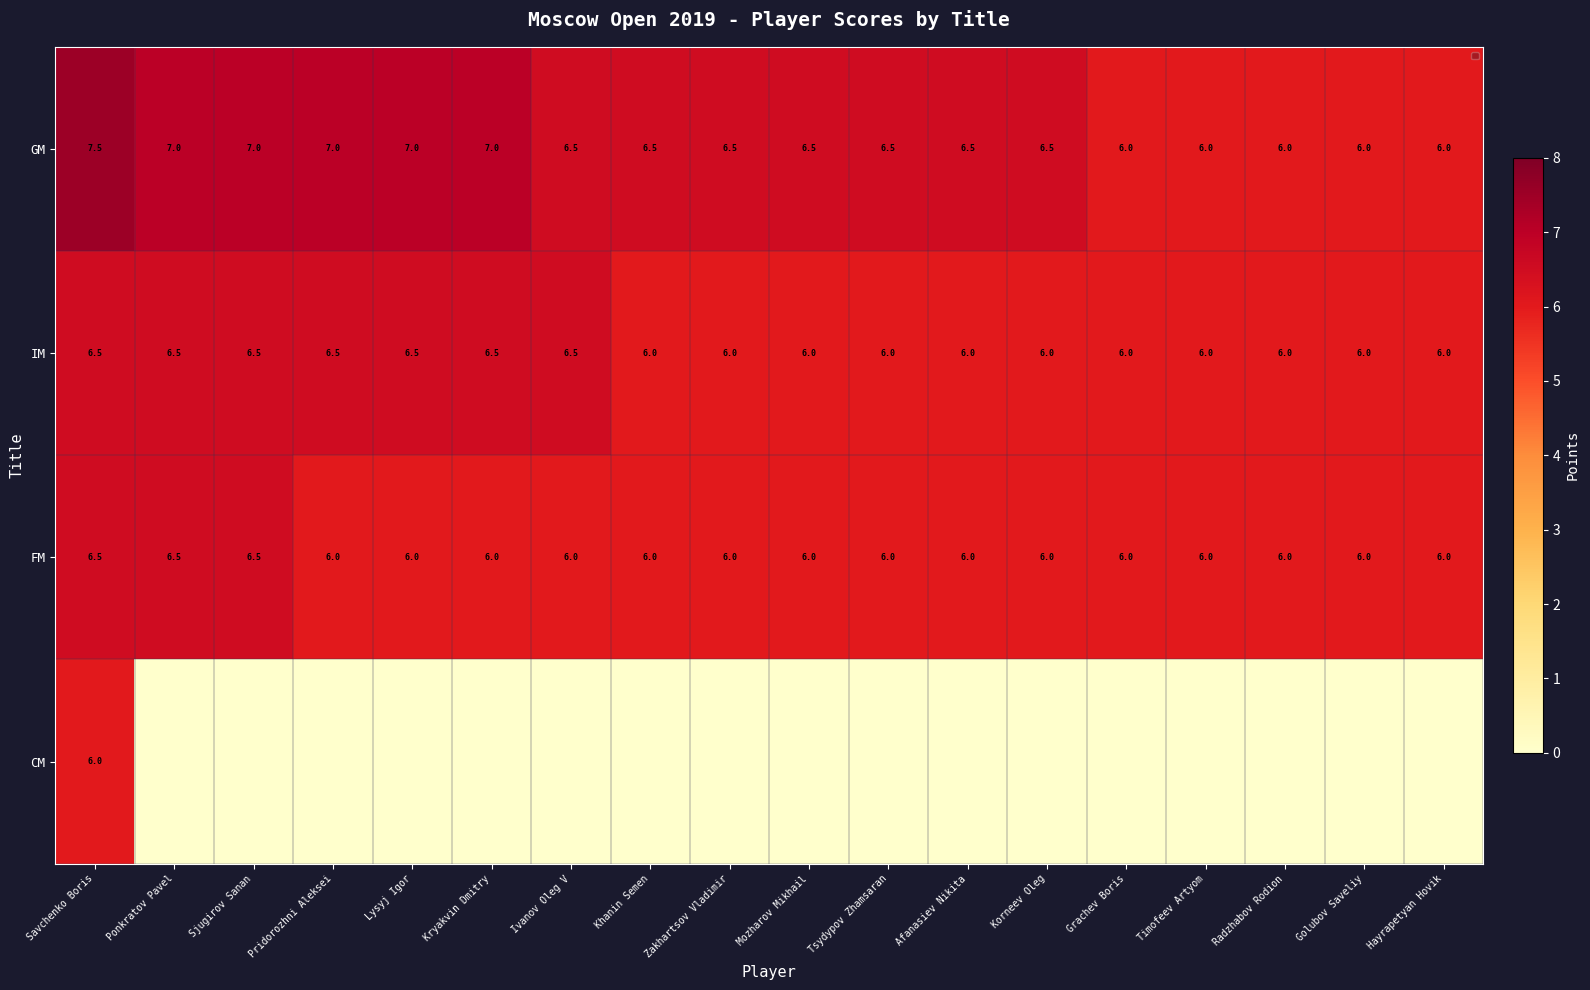

True or false: FM has a value of 3.1 at Afanasiev Nikita.

False